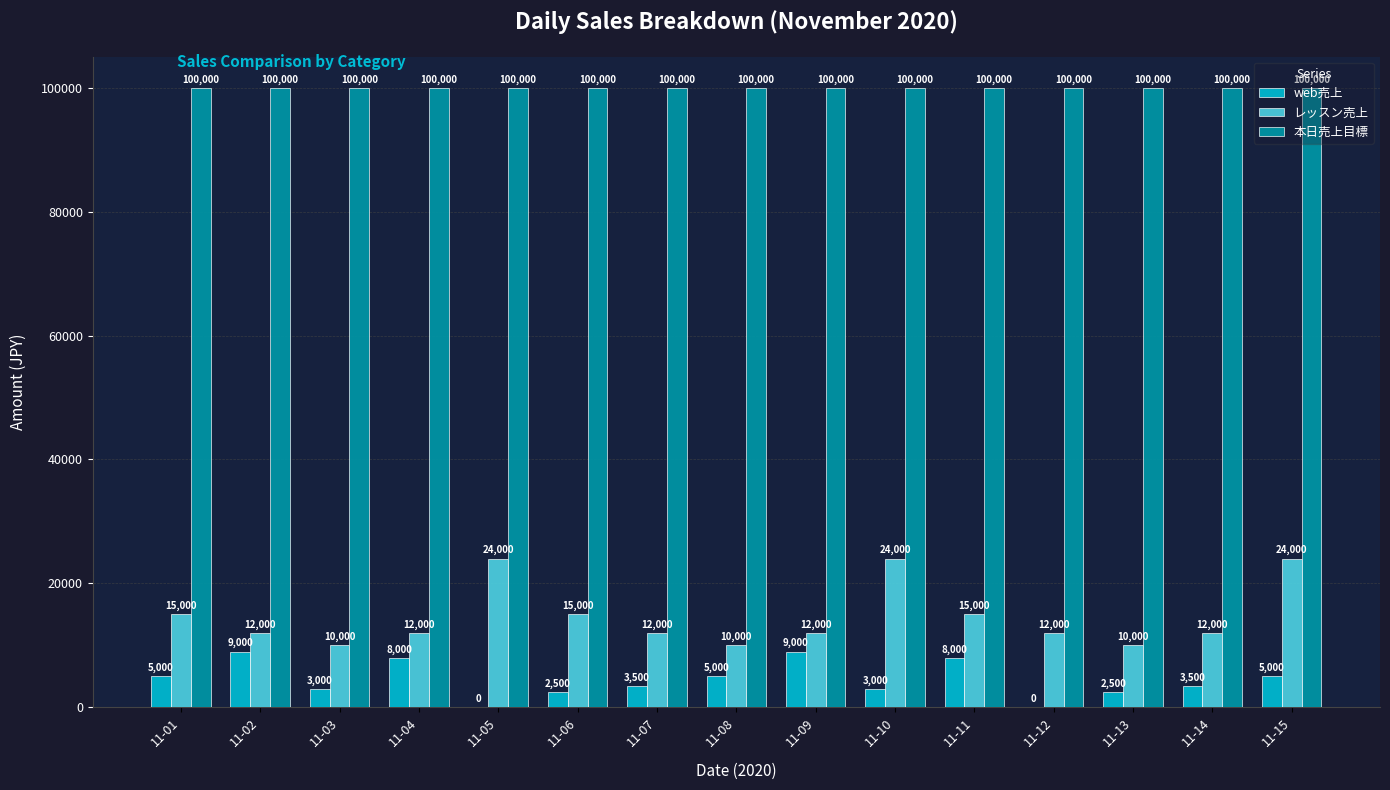

At which category is the sum across all series the highest?

11-15